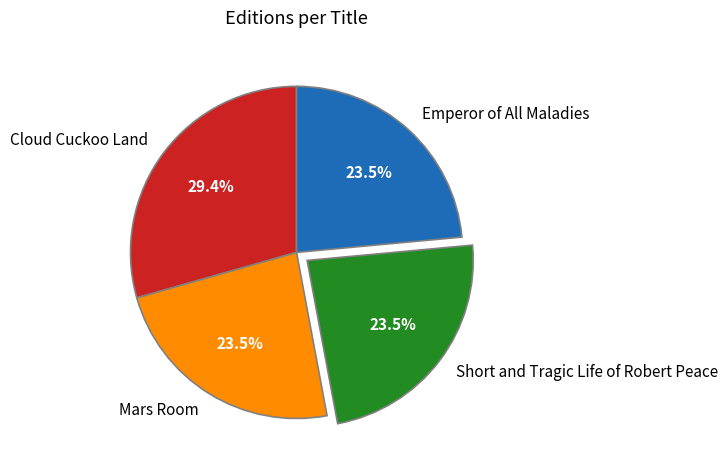

How many slices are in this pie chart?

4